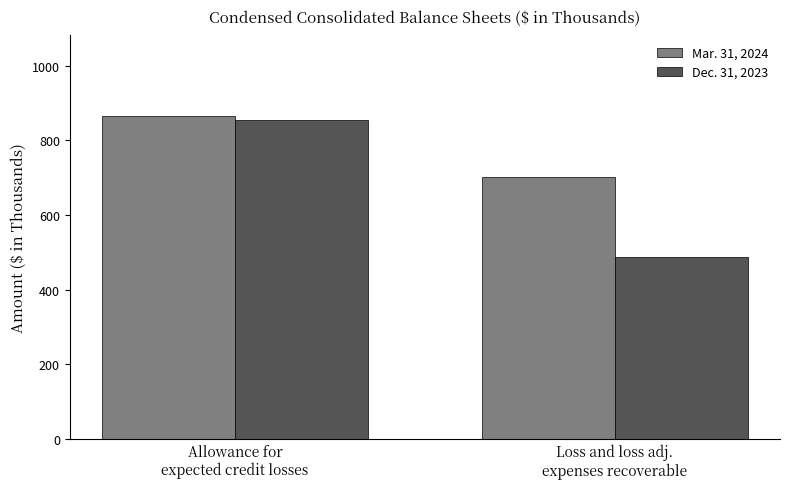

What is the spread (max minus min) of values at Allowance for
expected credit losses?

11